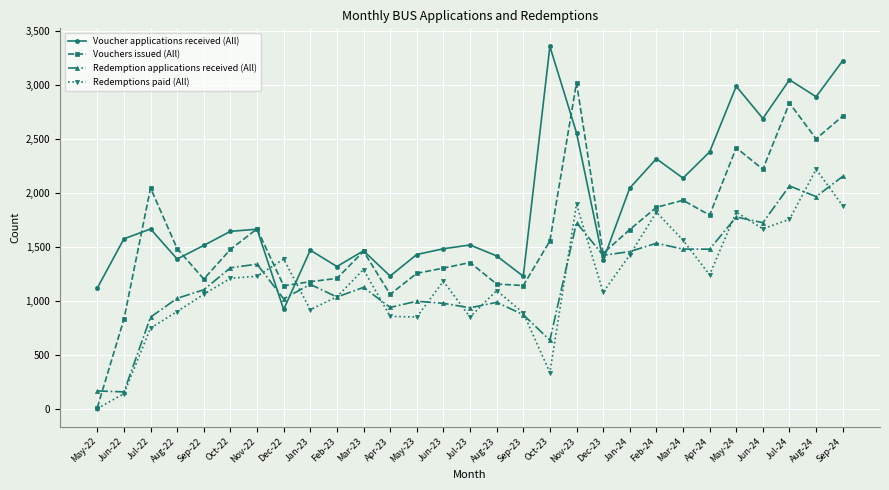

How many values in the Voucher applications received (All) series are below 1577?

14